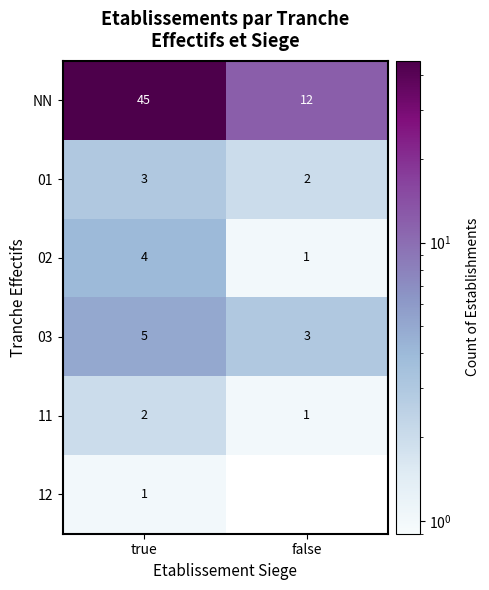

What is the spread (max minus min) of values at true?

44